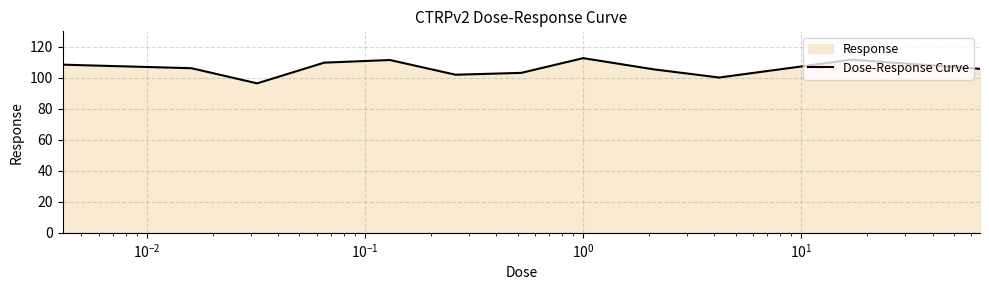

What is the minimum value shown in the chart?

96.4